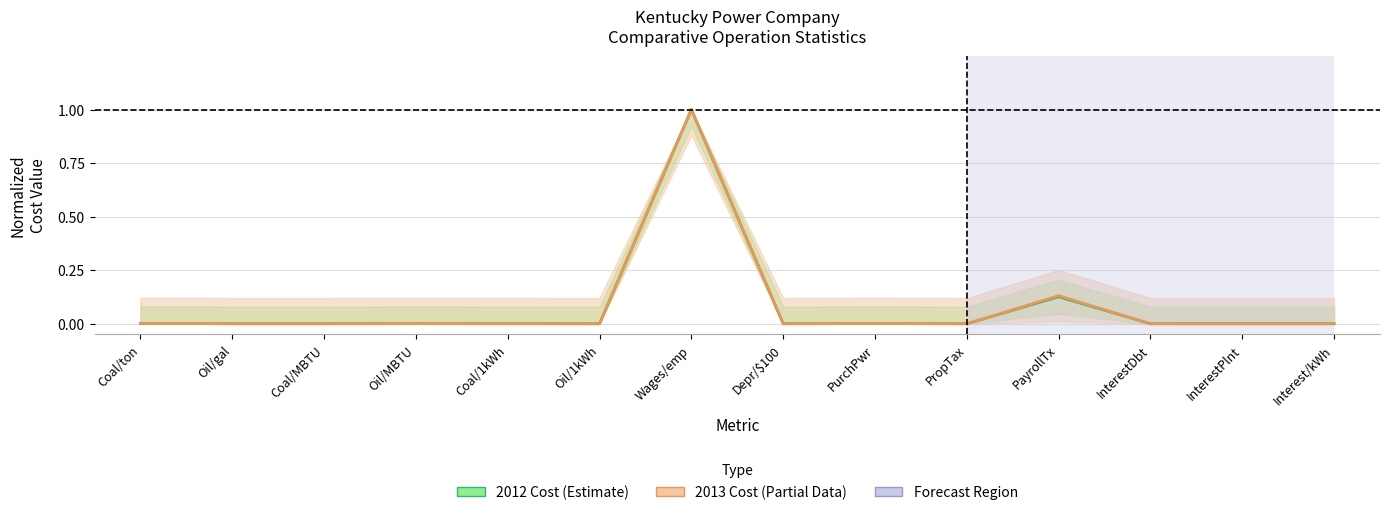

Which series has the largest range (max minus min)?

2012 Cost (Estimate)